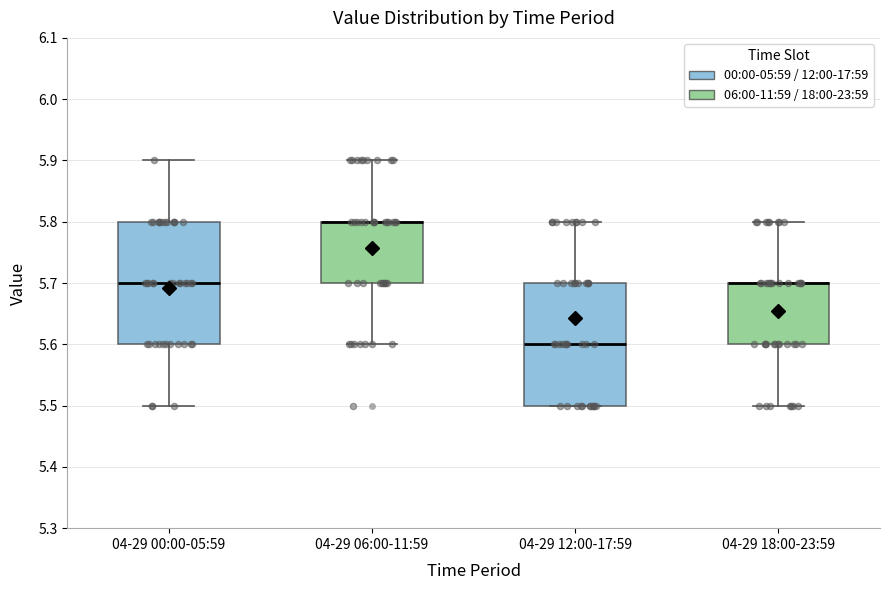

Reading left to right, transcribe this box plot: for each box, give where its median line is, the range the box spans, and where its two whiskers end, as read against the y-axis. The values are not printed on the chart, so give them approximately, as read against the axis.

04-29 00:00-05:59: median 5.7, box 5.6 to 5.8, whiskers 5.5 to 5.9
04-29 06:00-11:59: median 5.8 (drawn on the box's upper edge), box 5.7 to 5.8, whiskers 5.6 to 5.9
04-29 12:00-17:59: median 5.6, box 5.5 to 5.7, whiskers 5.5 to 5.8
04-29 18:00-23:59: median 5.7 (drawn on the box's upper edge), box 5.6 to 5.7, whiskers 5.5 to 5.8